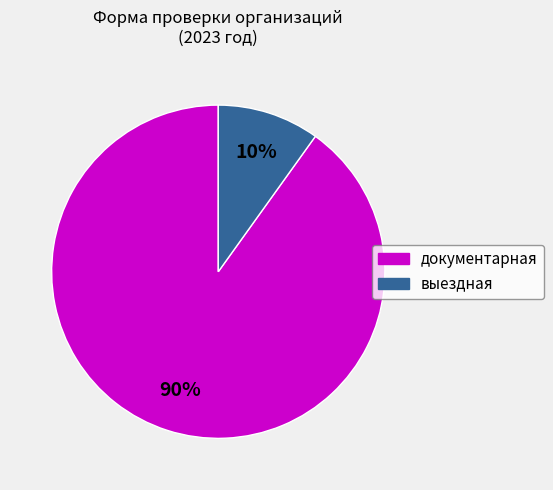

What is the largest slice in the pie chart?

документарная